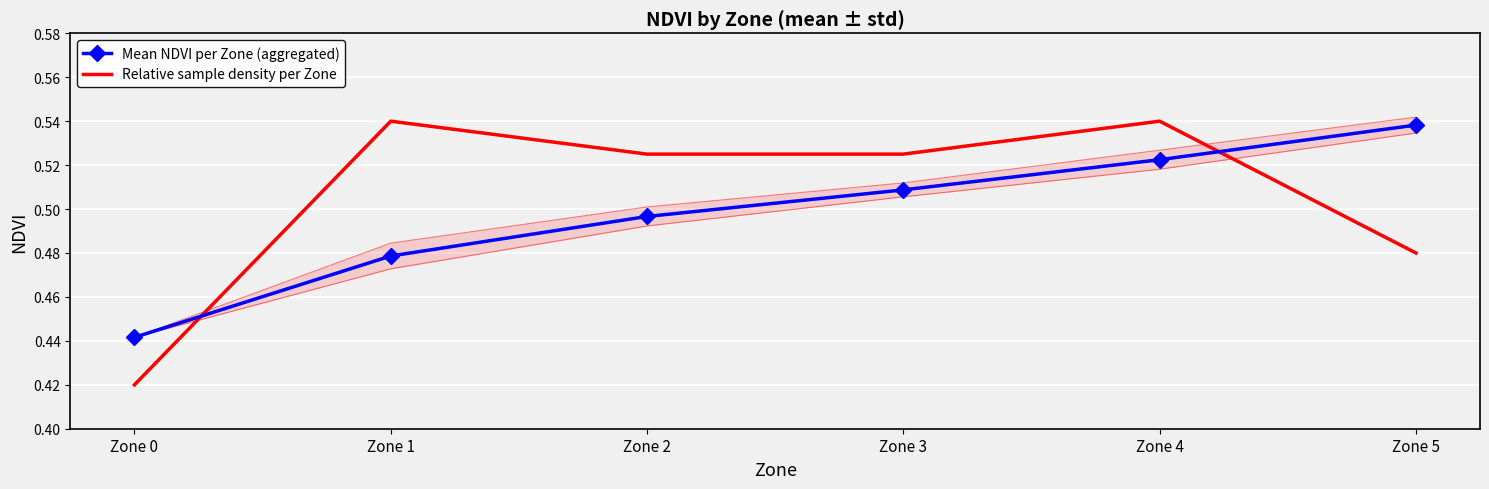

Where is Mean NDVI per Zone (aggregated) nearest to the value 0?

Zone 0